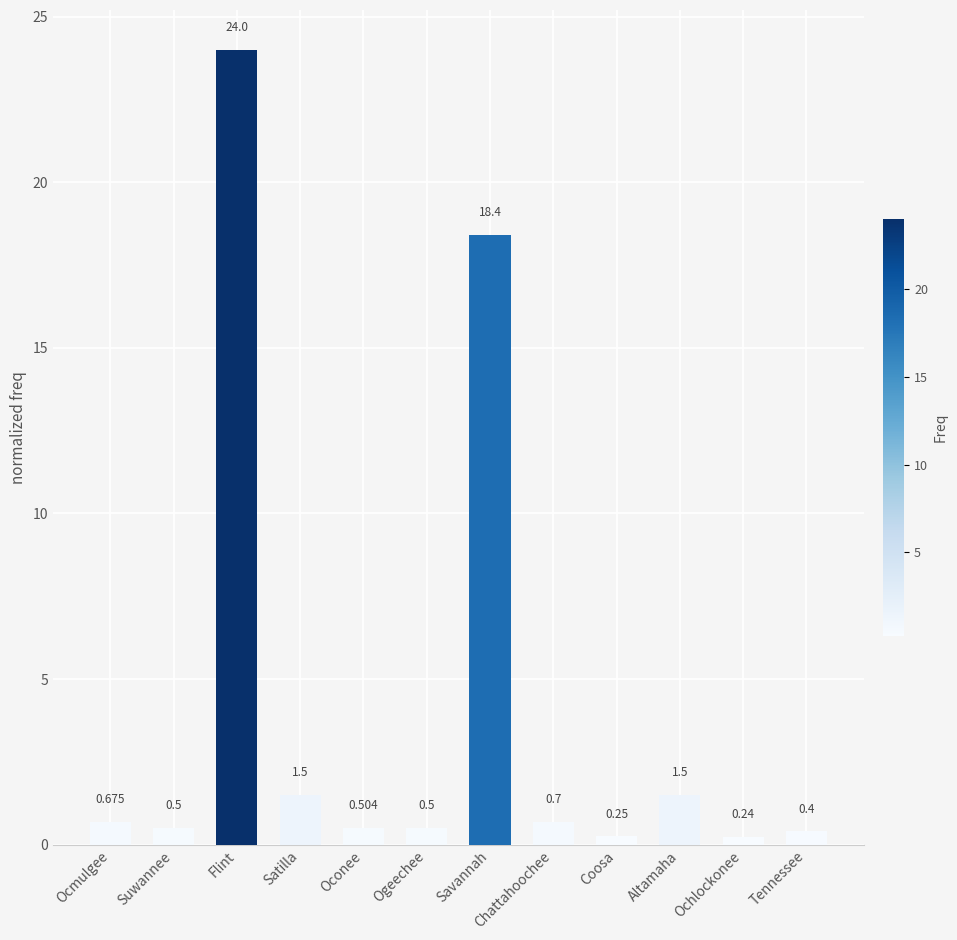

What is the label of the 1st bar from the right?

Tennessee